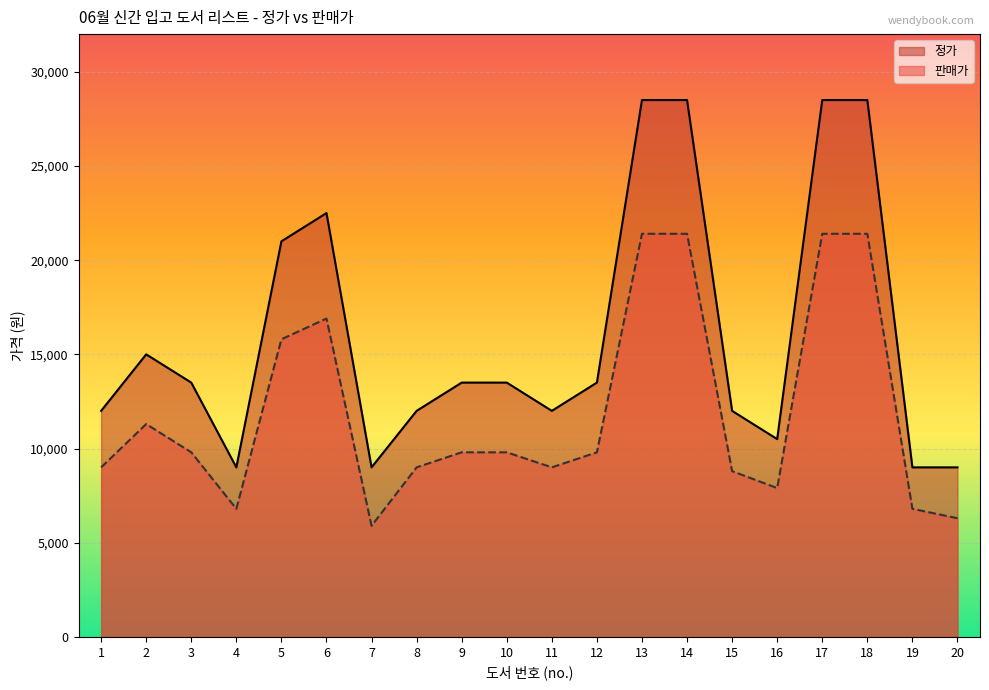

Where is 판매가 nearest to the value 13650?

5